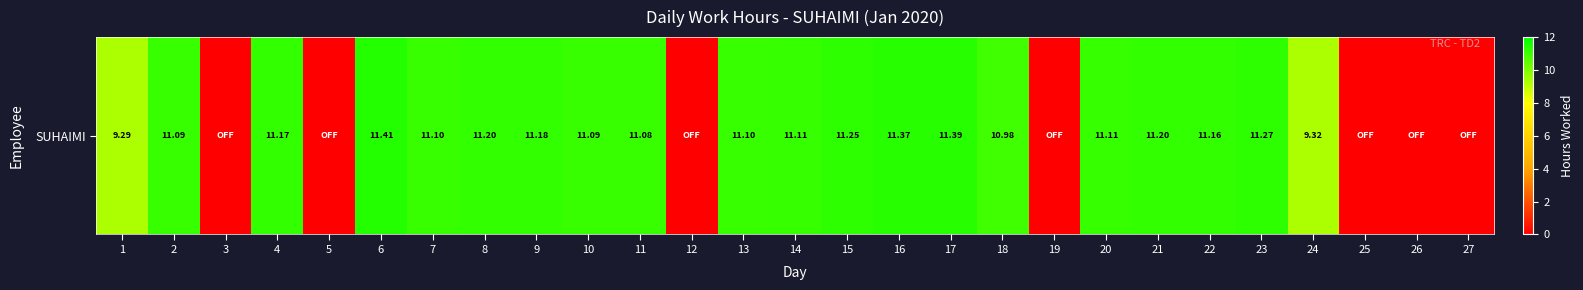

Approximately how many times larger is the value at 23 compared to 22?

1.0